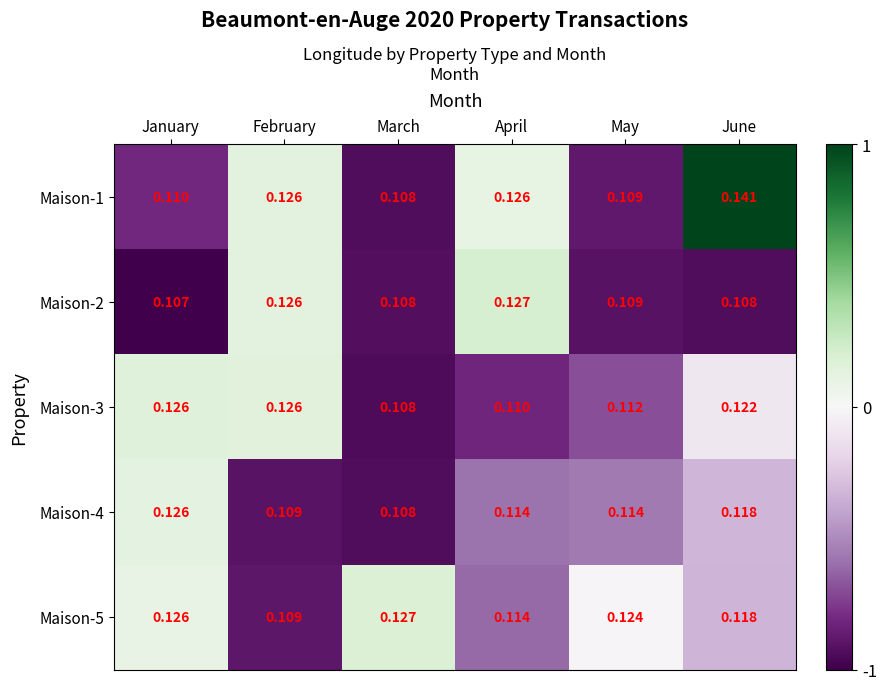

At which label does Maison-2 reach its minimum?

January